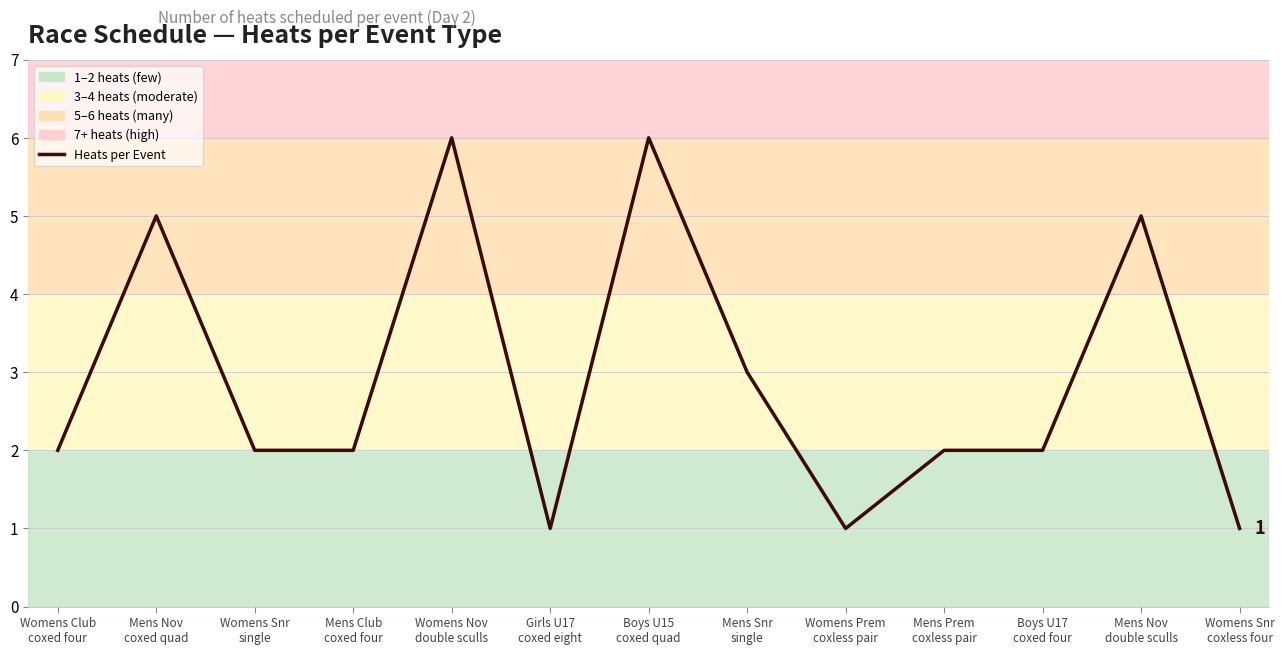

What is the maximum value shown in the chart?

6